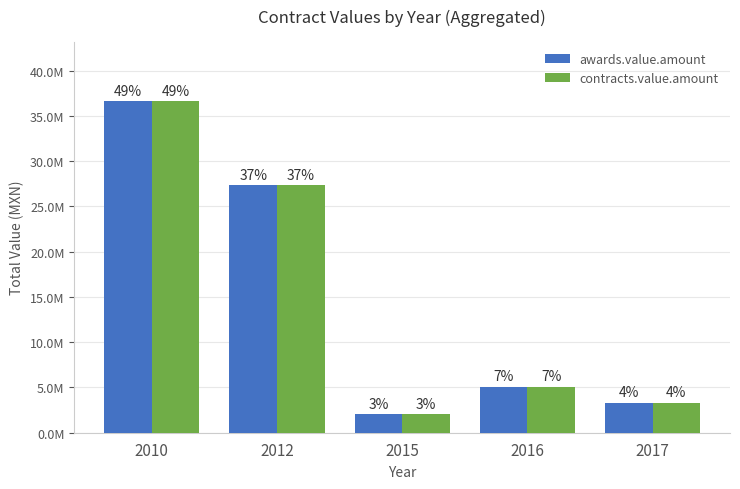

What are all the series names shown in the legend?

awards.value.amount, contracts.value.amount